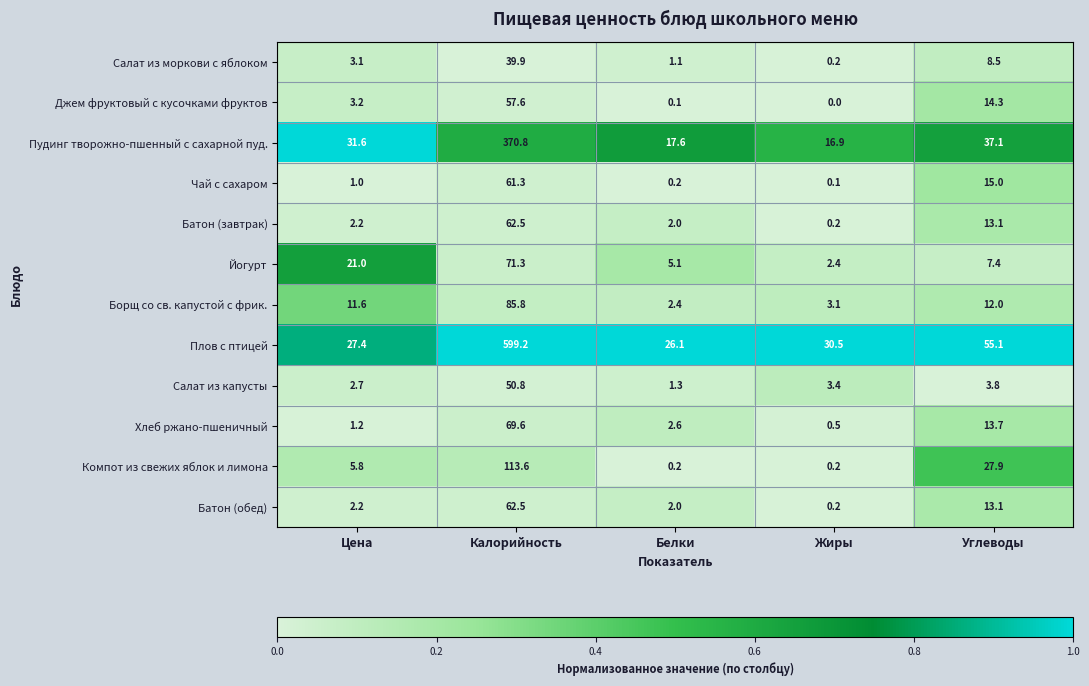

What is the difference between the highest and lowest values at Цена?

30.6